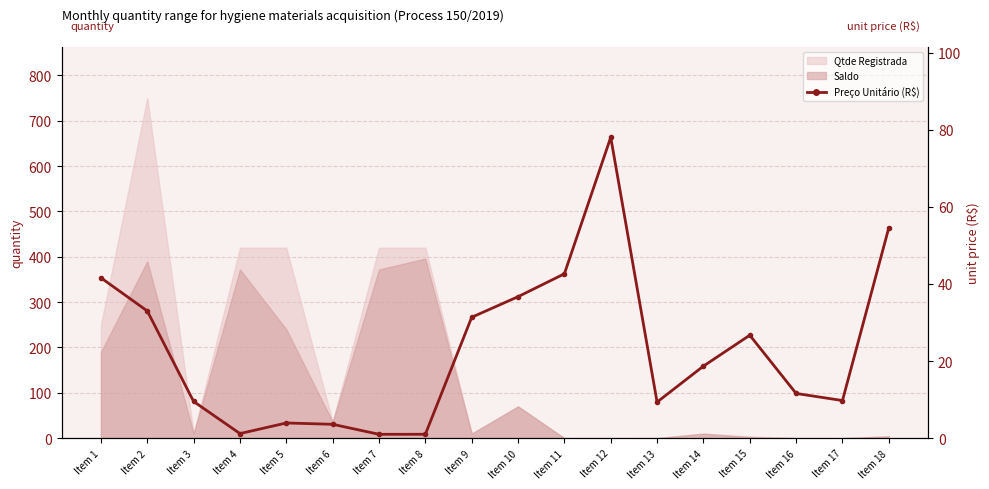

Where does the data first go above 18?

Item 1